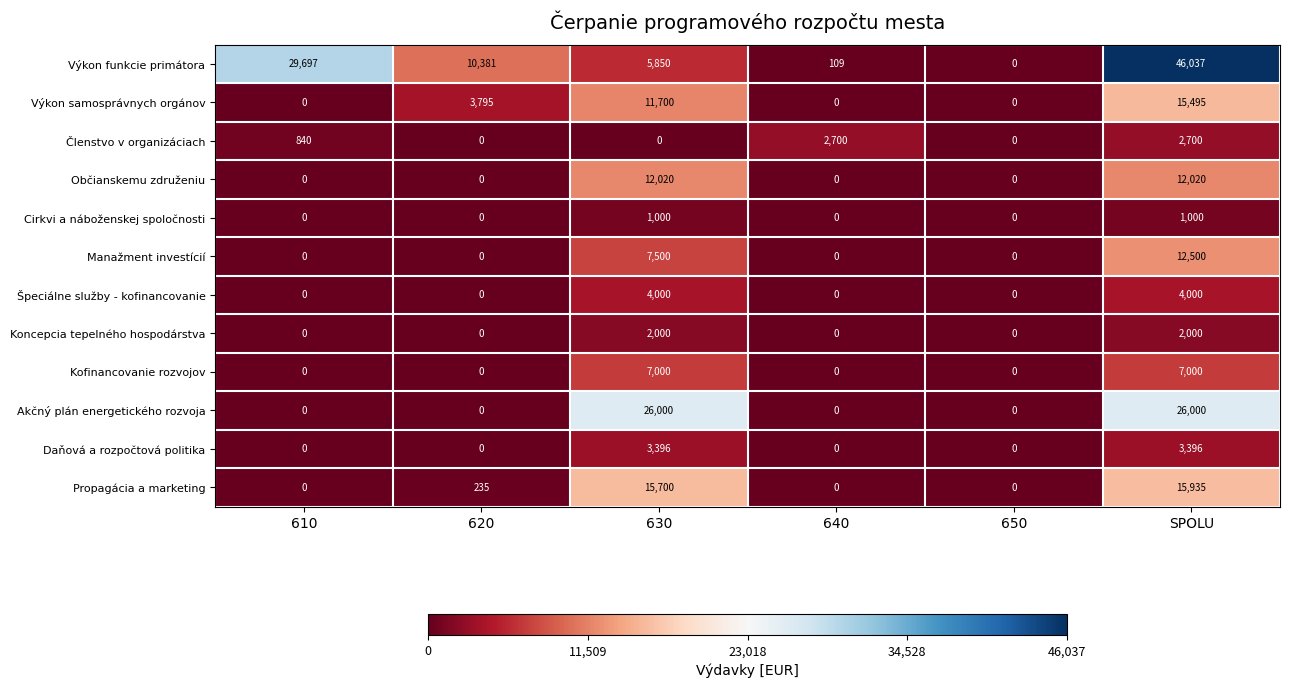

Count the Manažment investícií values in the range 0 to 7500.

5